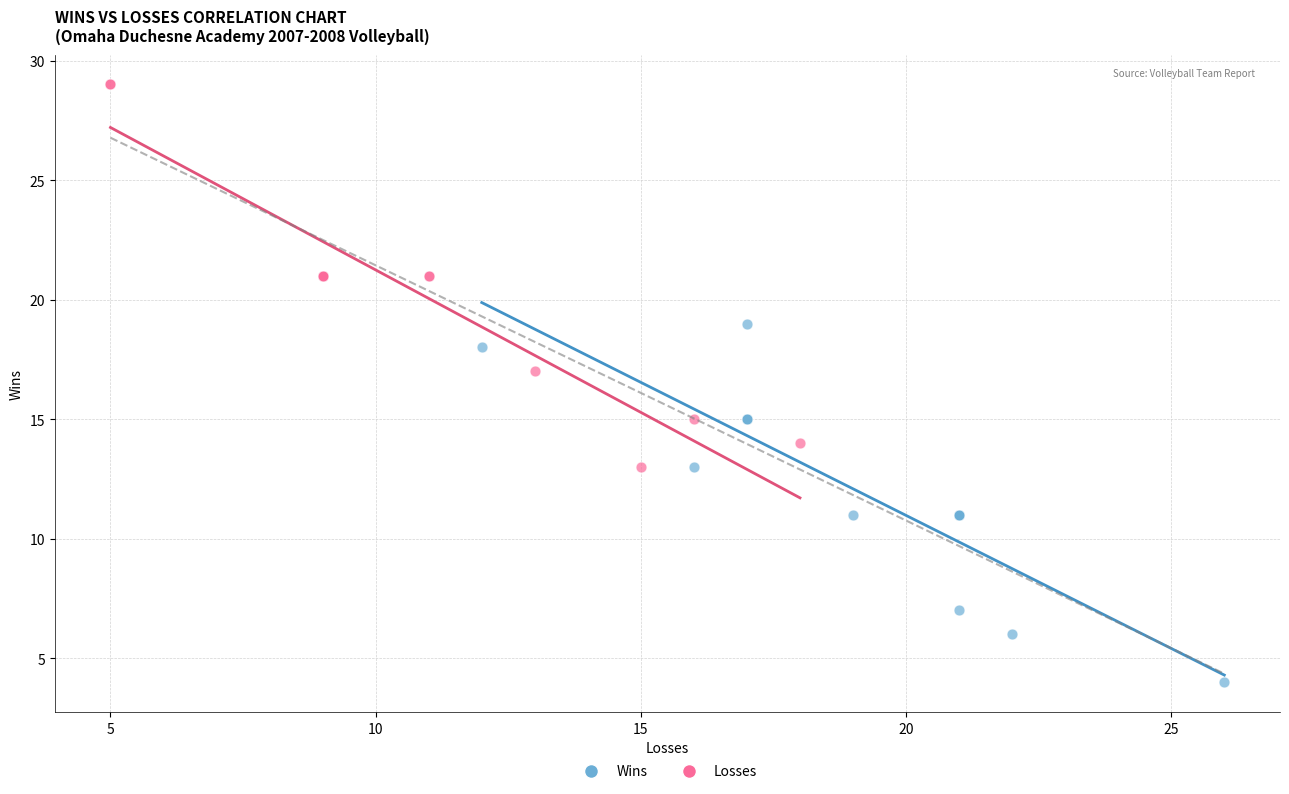

Which series contains the lowest Y value?

Wins